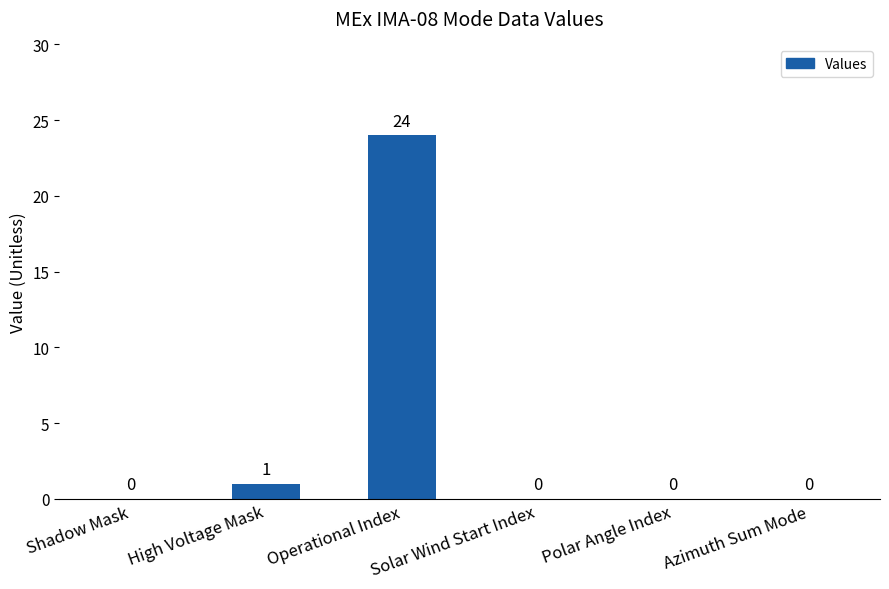

How many positive values are there?

2